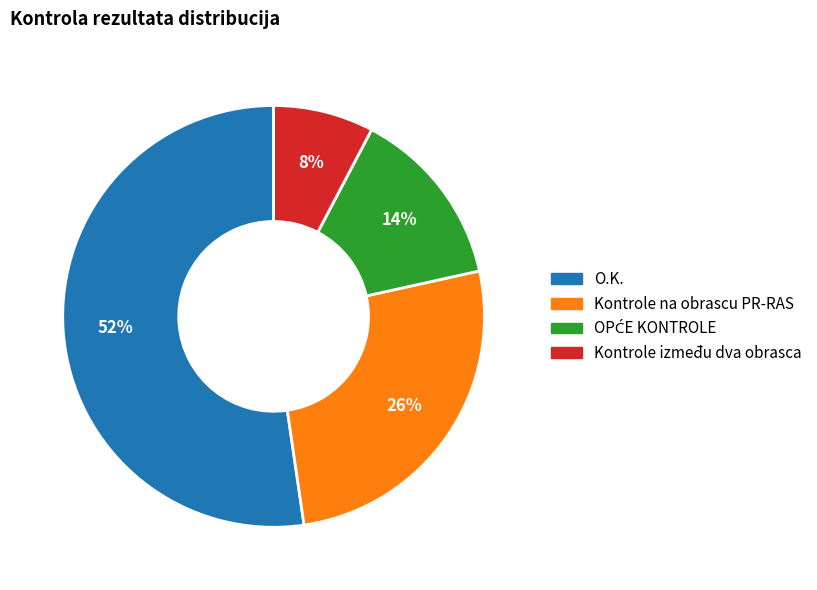

Is O.K. the majority of the pie?

Yes